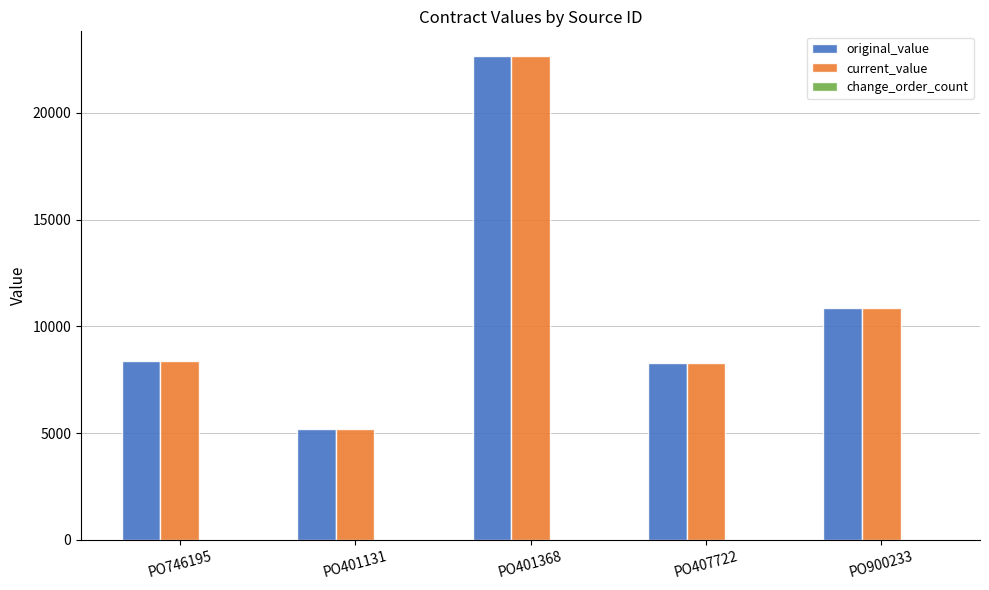

Is the value of current_value at PO401131 greater than the value of original_value at PO746195?

No